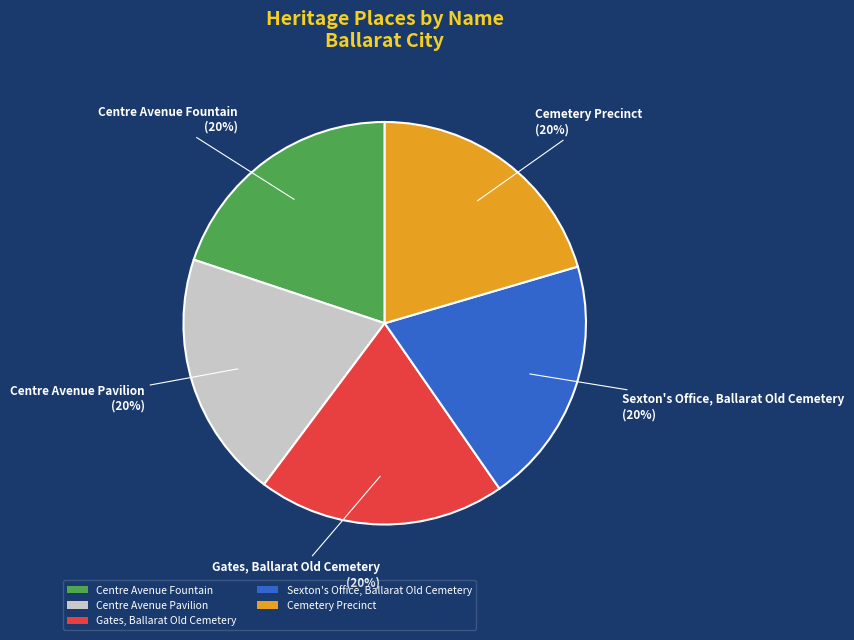

Approximately how many times larger is the value at Centre Avenue Fountain compared to Gates, Ballarat Old Cemetery?

1.0